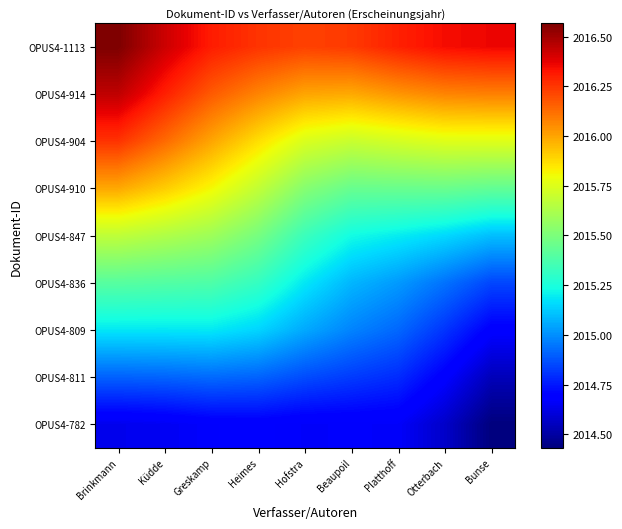

How many distinct data groups are displayed?

9